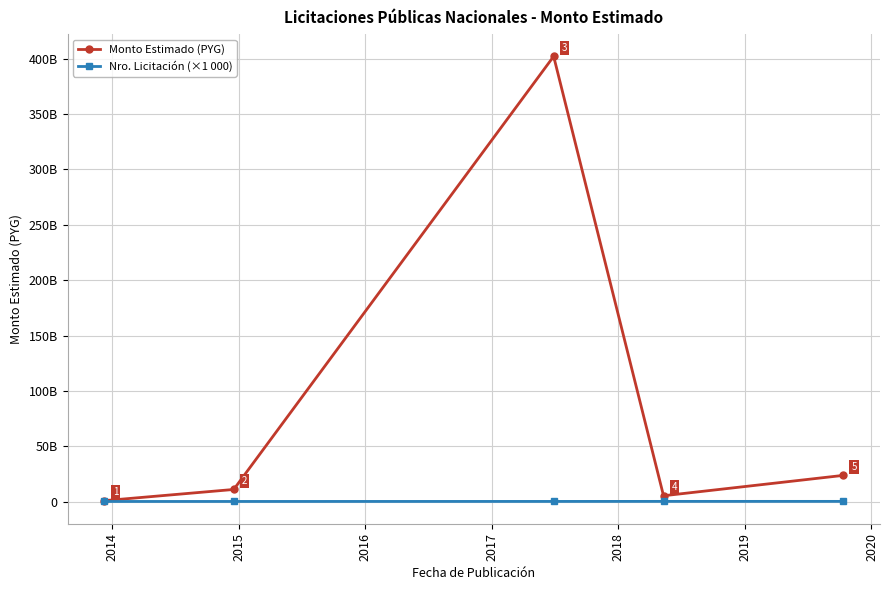

How many interior local valleys does the Monto Estimado (PYG) series have?

1